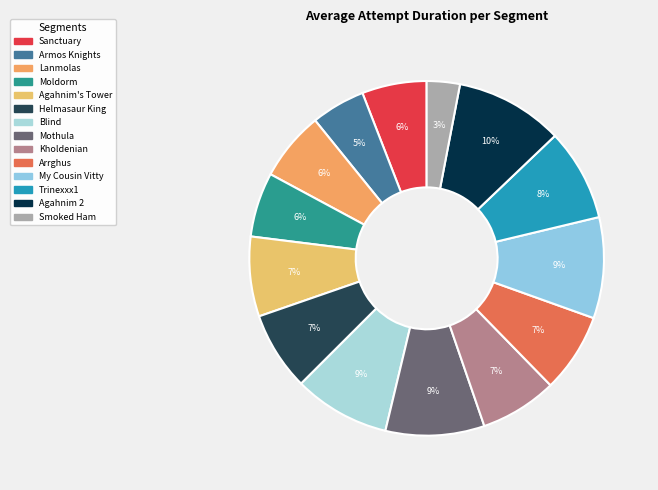

What is the change in value from Kholdenian to Trinexxx1?

+89570